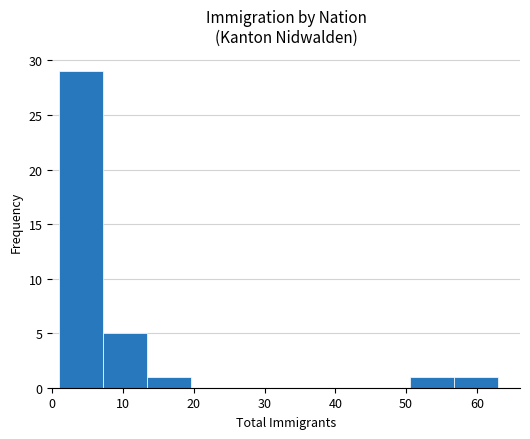

Over which range of the x-axis is the bar tallest?

1.0 to 7.2